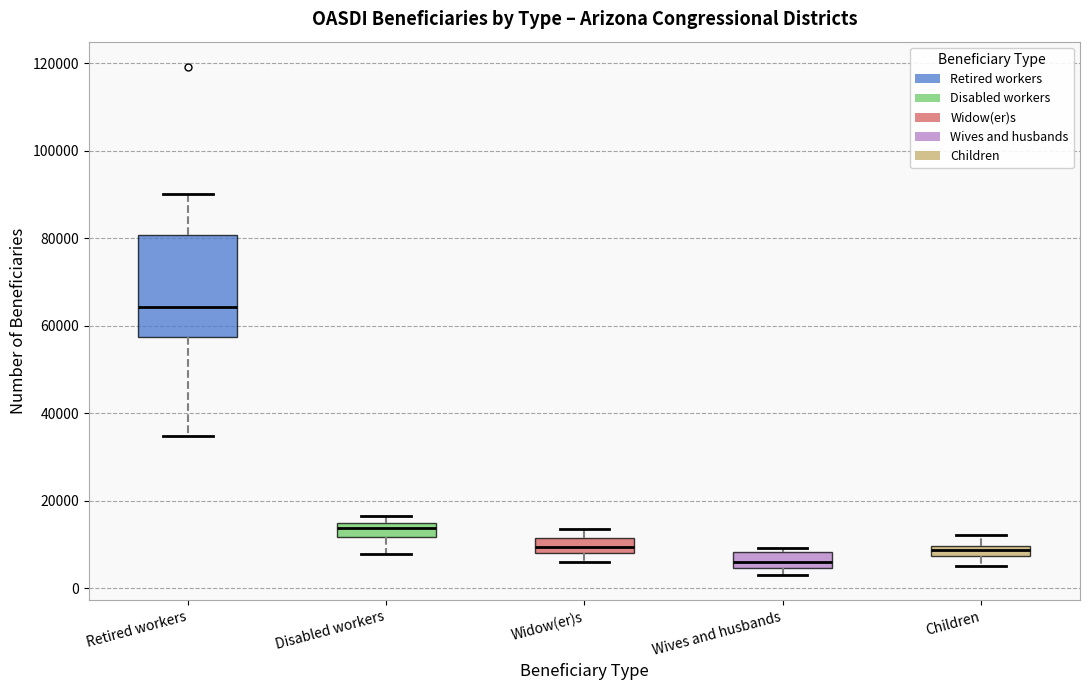

Where is the upper edge of the box for Disabled workers on the y-axis? The values are not printed on the chart, so give them approximately, as read against the axis.

14000